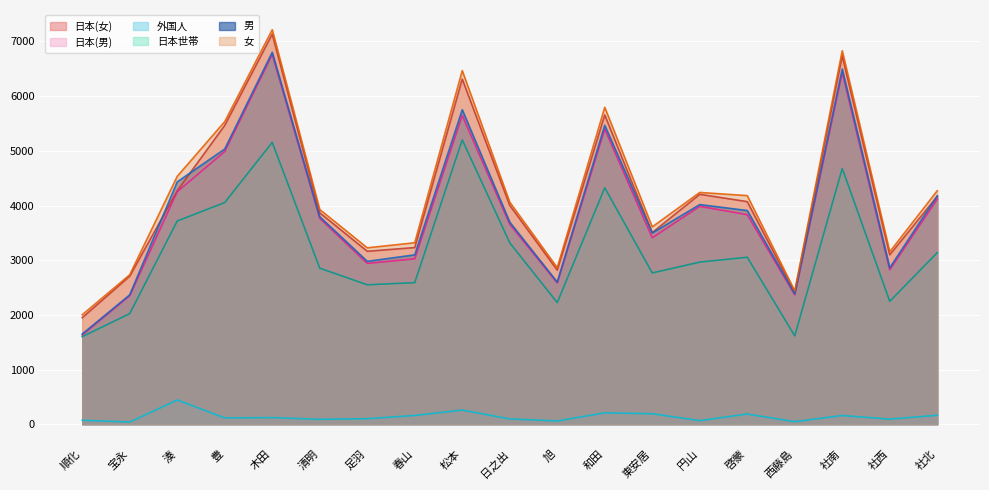

In 外国人, how many points are lower than both neighbors (excluding endpoints)?

7